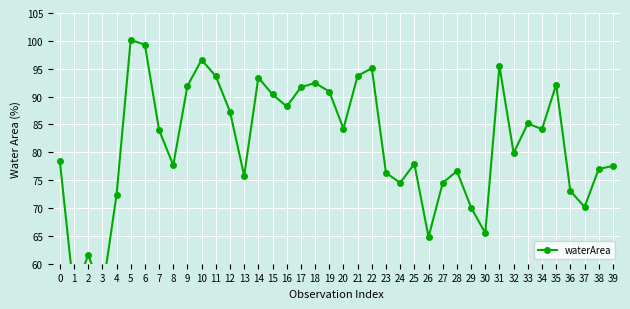

The chart shows a value of 64.8 at 26. True or false?

True